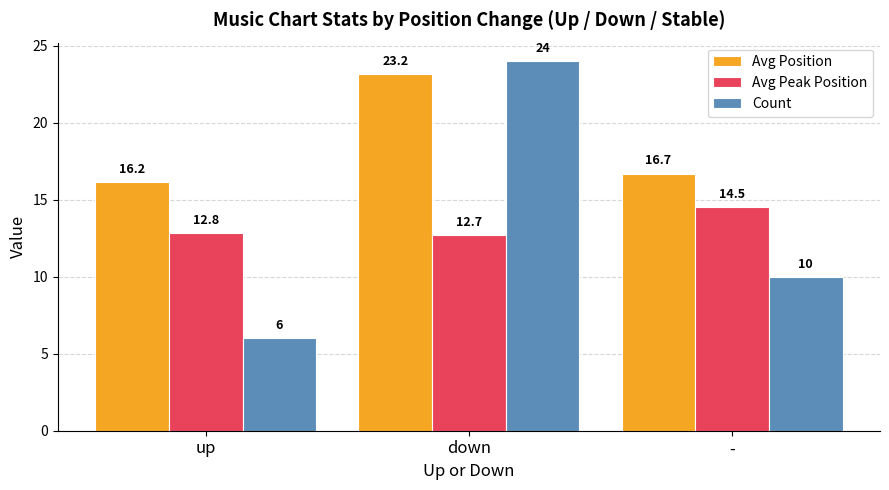

The value of Avg Peak Position at down is 19.6. True or false?

False